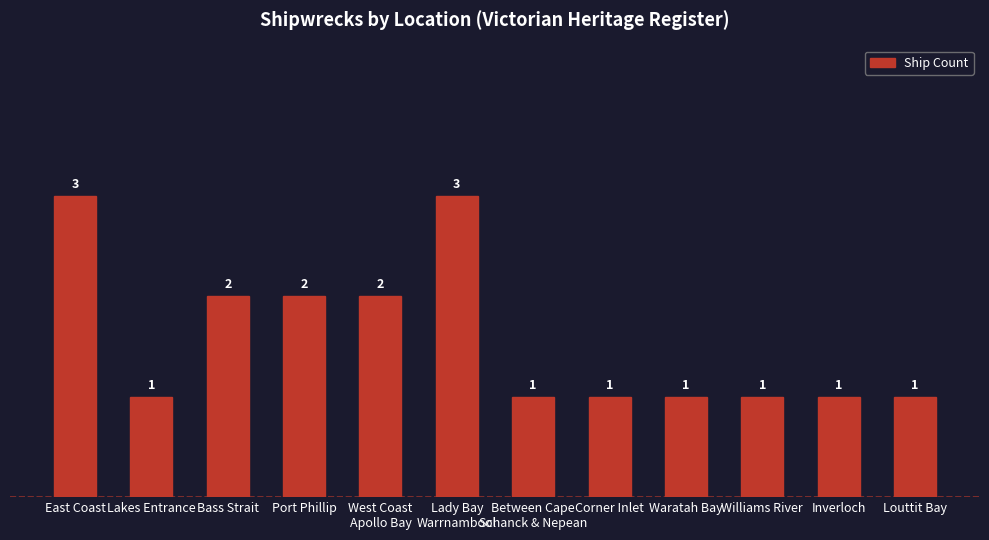

Count the values in the range 1 to 2.

10